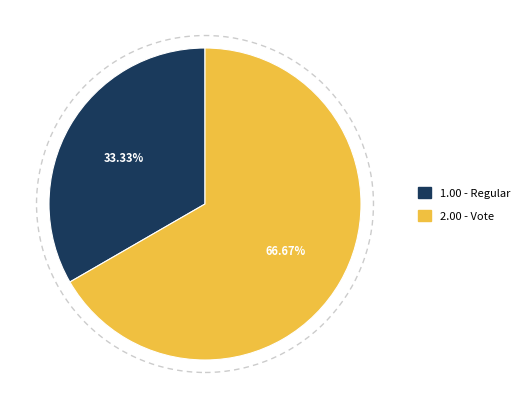

Count the number of slices in the pie.

2